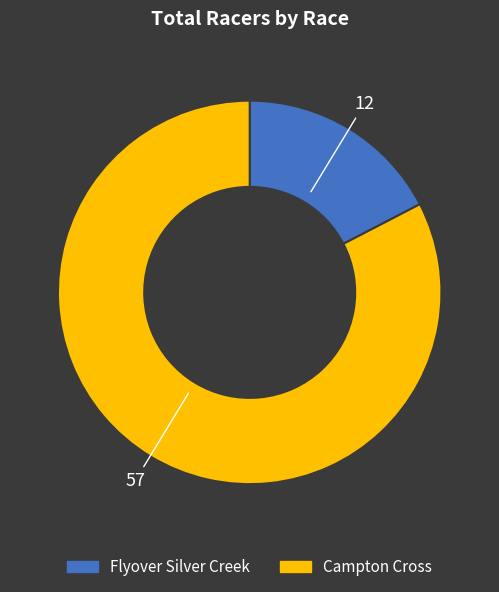

True or false: Flyover Silver Creek accounts for 11% of the total.

False